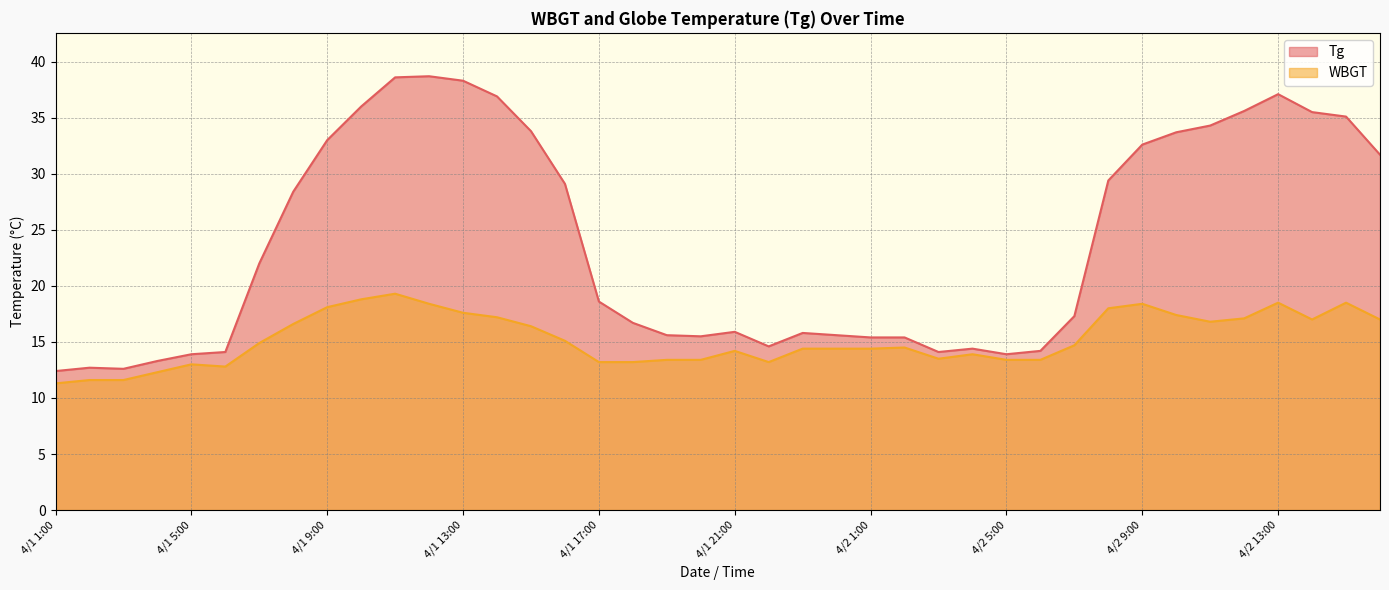

At which category does Tg reach its first local peak?

4/1 2:00